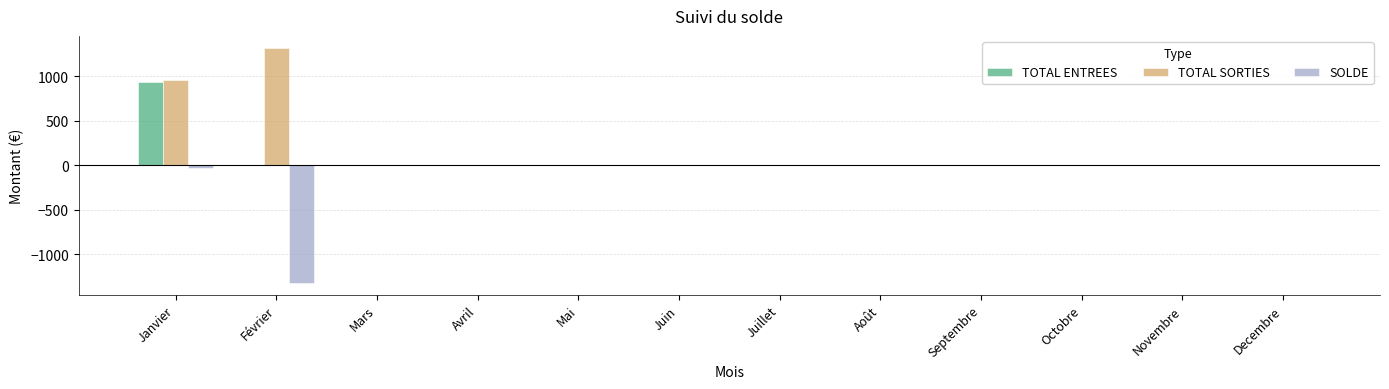

Is it true that SOLDE equals 415.2 at Octobre?

False